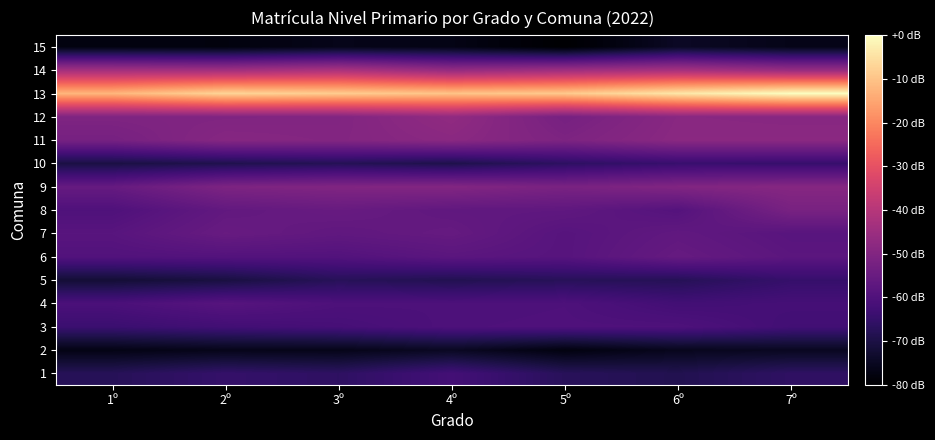

Reading left to right, list all the values displayed in this chart.

1: 1º=-67.6	2º=-65.1	3º=-66.3	4º=-62.3	5º=-67.3	6º=-68.6	7º=-66.1
2: 1º=-76.8	2º=-76.1	3º=-76.2	4º=-74.7	5º=-77.6	6º=-75.5	7º=-75.0
3: 1º=-63.9	2º=-62.6	3º=-61.8	4º=-60.4	5º=-60.1	6º=-60.3	7º=-62.6
4: 1º=-60.9	2º=-58.6	3º=-60.4	4º=-60.6	5º=-60.3	6º=-62.6	7º=-62.0
5: 1º=-71.9	2º=-70.5	3º=-67.5	4º=-68.5	5º=-67.5	6º=-67.8	7º=-64.8
6: 1º=-59.5	2º=-59.3	3º=-59.4	4º=-57.8	5º=-58.6	6º=-55.6	7º=-57.7
7: 1º=-58.4	2º=-55.2	3º=-56.7	4º=-55.7	5º=-58.6	6º=-56.6	7º=-58.3
8: 1º=-60.1	2º=-56.3	3º=-55.3	4º=-56.7	5º=-56.8	6º=-59.1	7º=-51.8
9: 1º=-55.5	2º=-50.9	3º=-50.2	4º=-49.9	5º=-51.7	6º=-50.1	7º=-49.2
10: 1º=-70.2	2º=-69.0	3º=-68.0	4º=-69.3	5º=-66.4	6º=-64.4	7º=-64.5
11: 1º=-52.2	2º=-49.2	3º=-49.8	4º=-48.4	5º=-51.0	6º=-48.4	7º=-48.3
12: 1º=-50.7	2º=-50.4	3º=-50.1	4º=-47.1	5º=-52.3	6º=-48.7	7º=-49.0
13: 1º=-12.2	2º=-7.1	3º=-8.5	4º=-9.9	5º=-9.0	6º=-4.0	7º=0.0
14: 1º=-43.7	2º=-44.0	3º=-42.2	4º=-46.4	5º=-44.6	6º=-43.1	7º=-45.9
15: 1º=-77.6	2º=-77.9	3º=-76.2	4º=-76.8	5º=-80.0	6º=-74.5	7º=-76.4